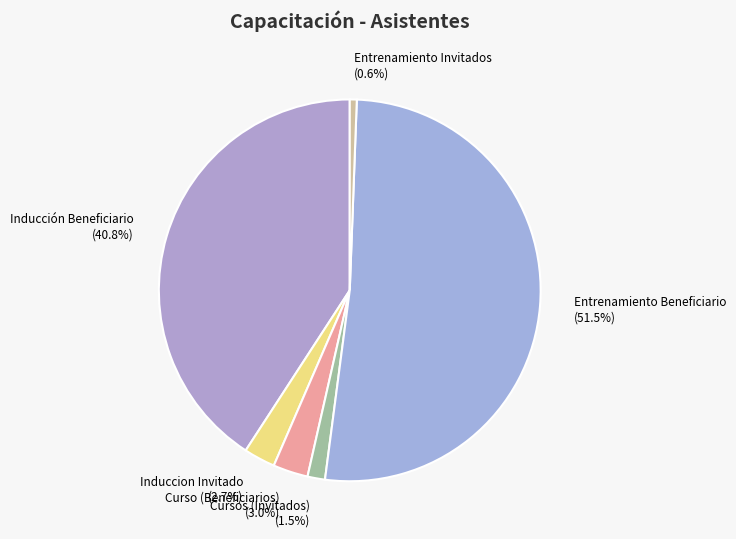

How many slices are in this pie chart?

6